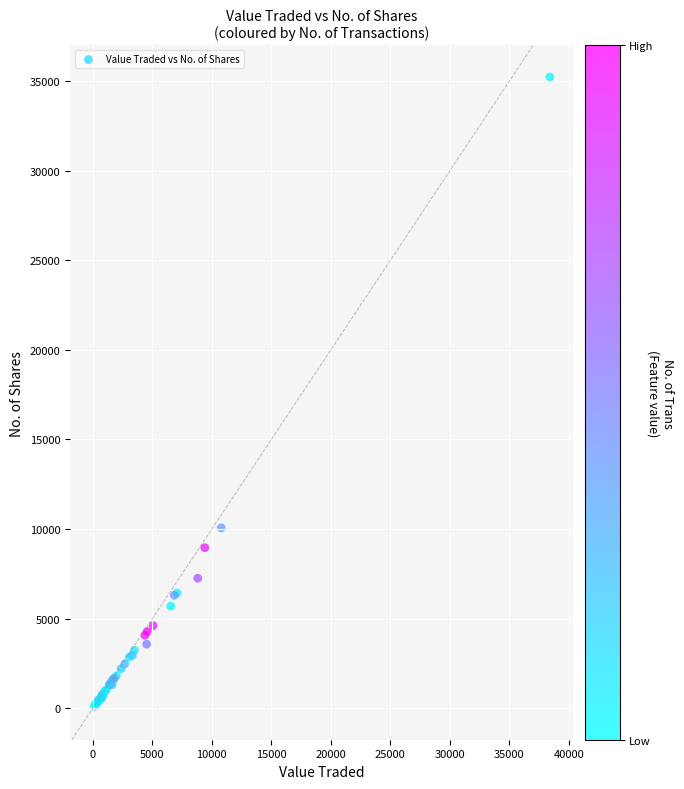

What Y value in the scatter plot is closest to 17666?

10067